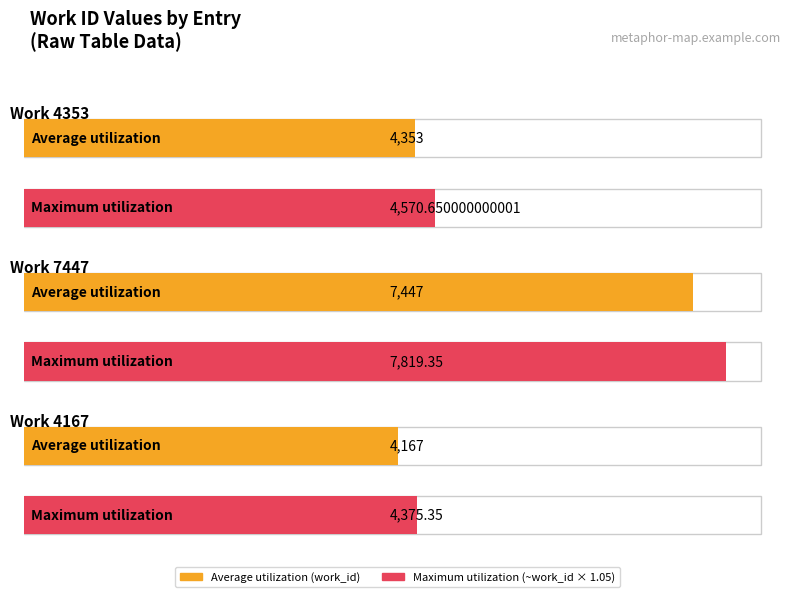

The chart shows a value of 5802 at Work 4353. True or false?

False